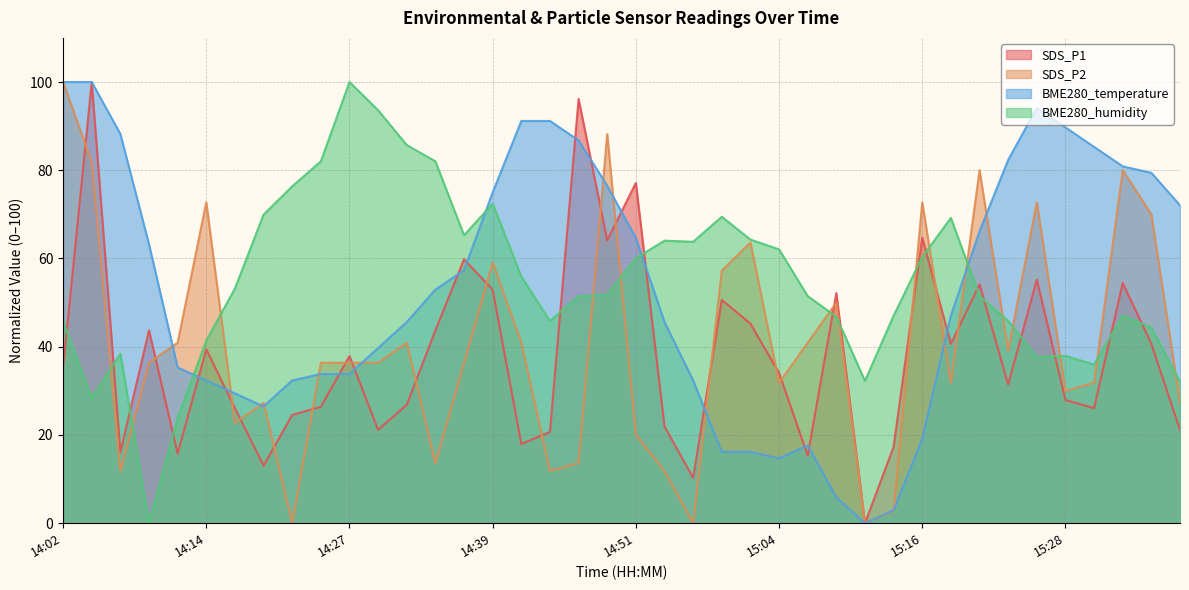

What is the label of the 24th point from the right?

14:41